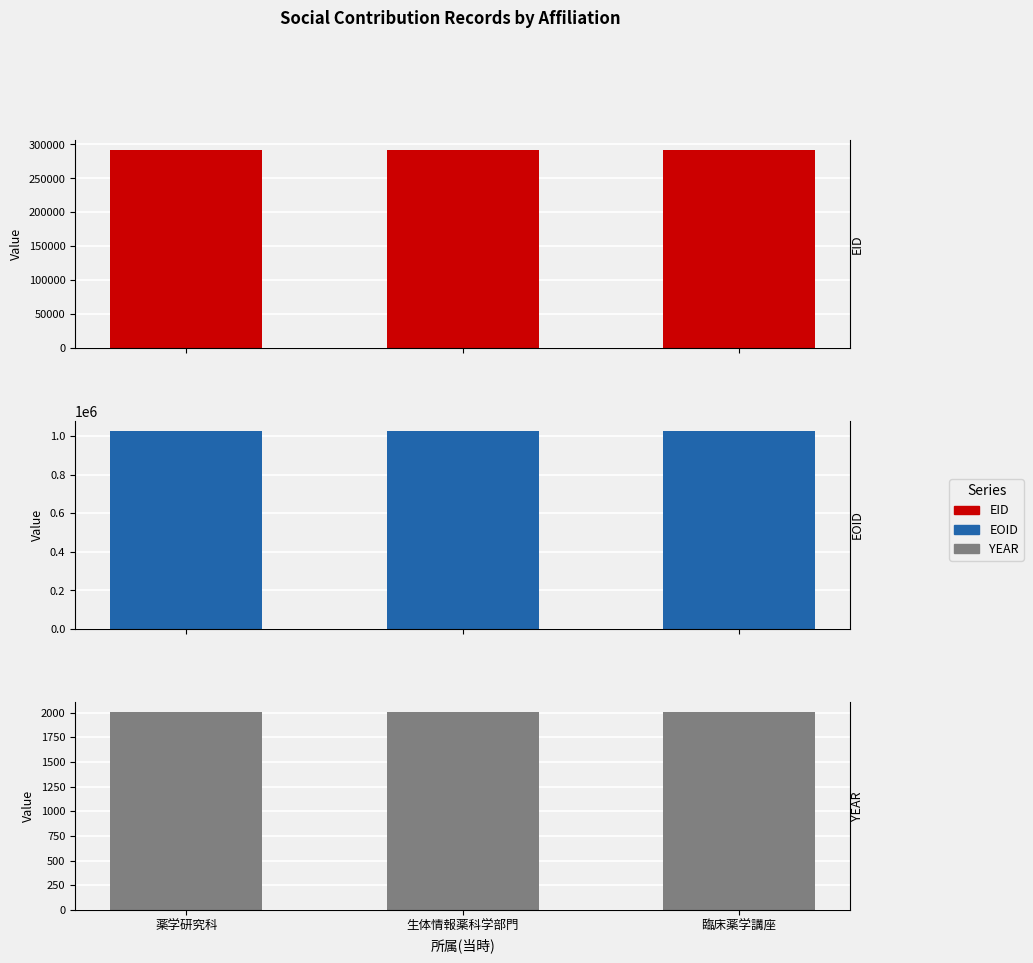

What is the approximate value of YEAR at 薬学研究科?

2010